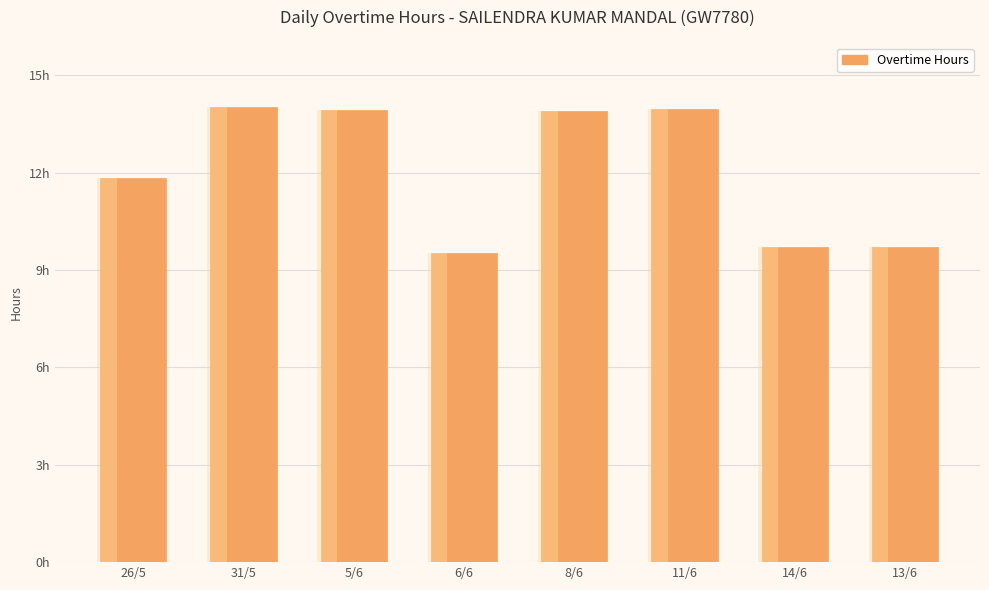

What is the difference between the values at 26/5 and 8/6?

2.1